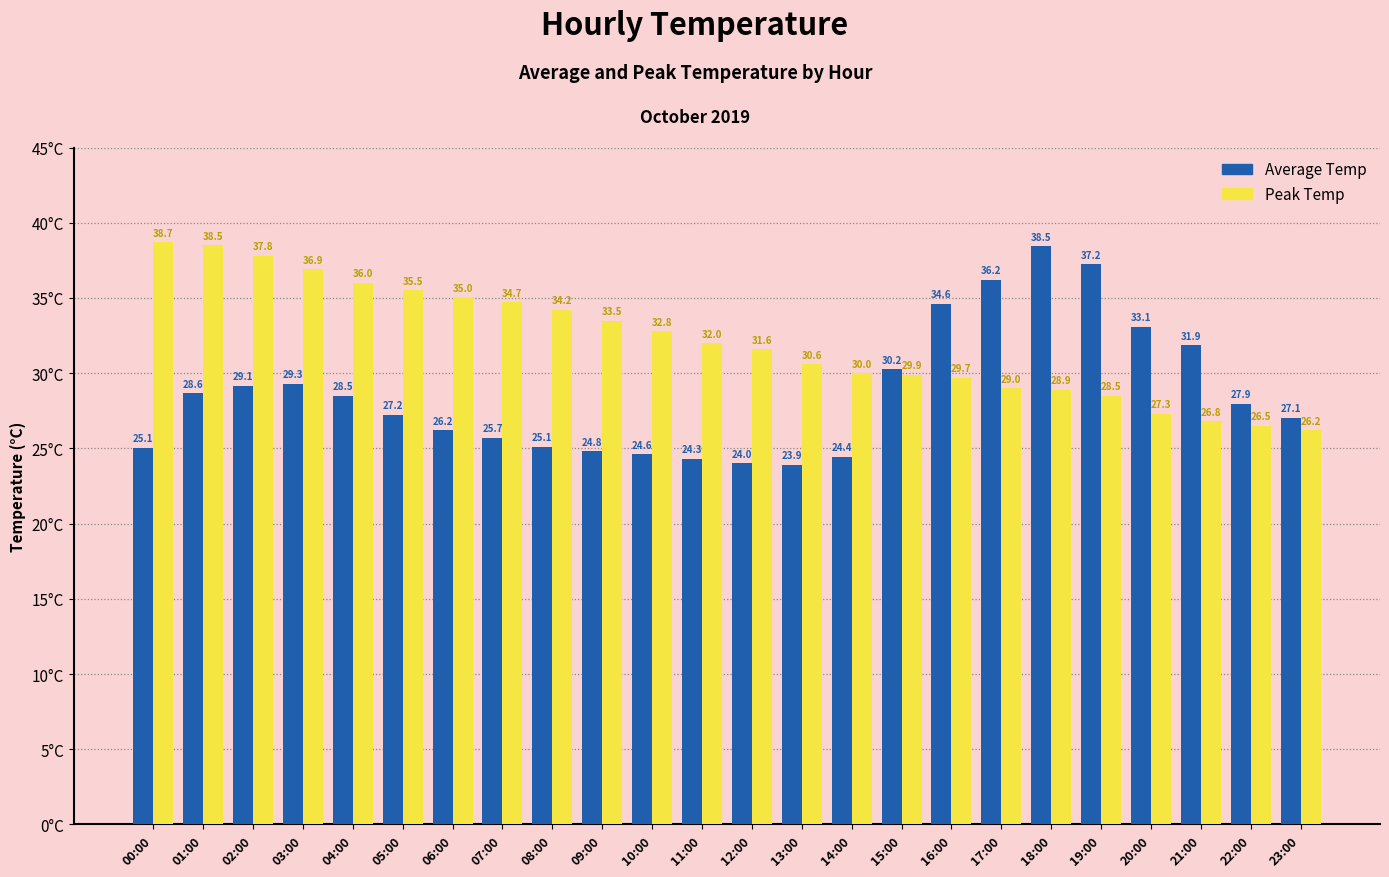

Count the number of data series in this chart.

2